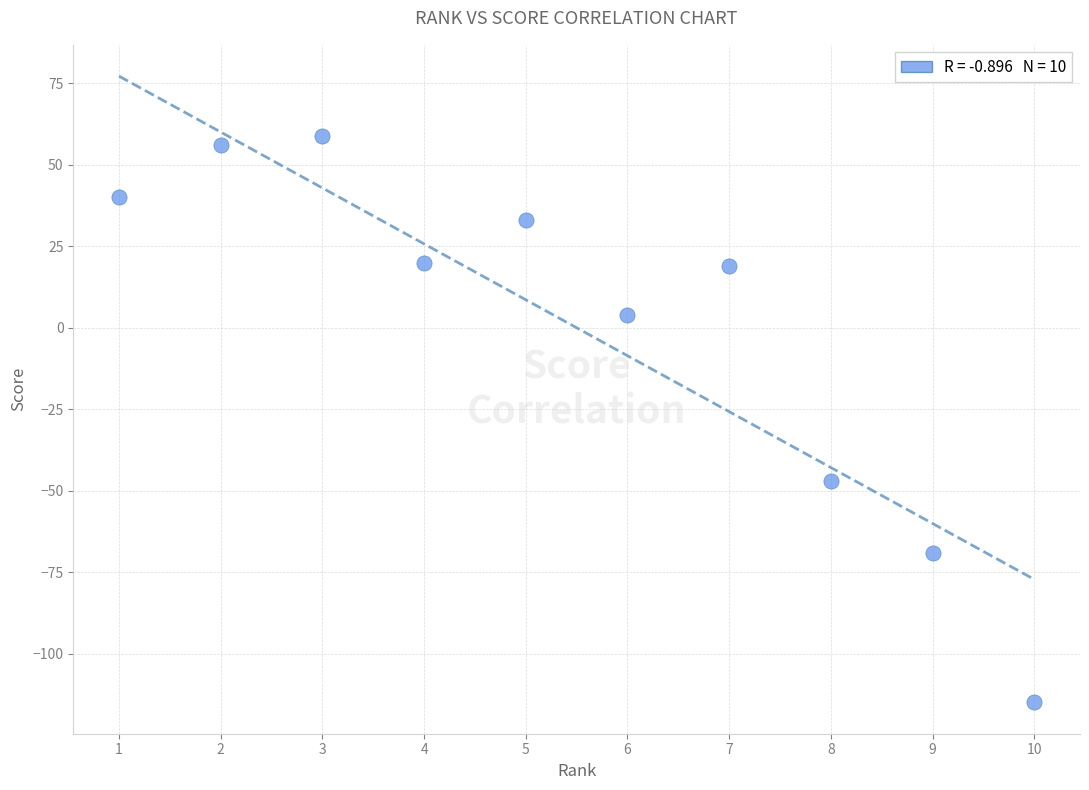

What is the average X value?

6